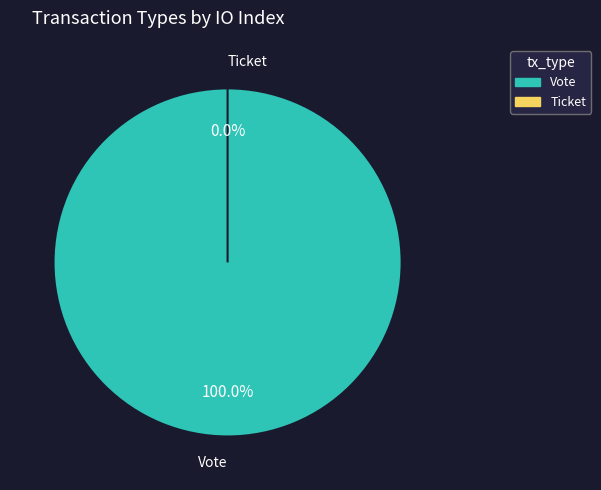

How many slices are in this pie chart?

2